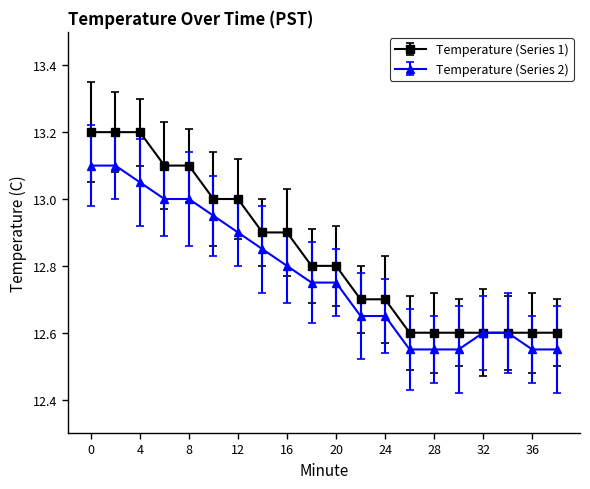

Which series has the widest spread of values?

Temperature (Series 1)